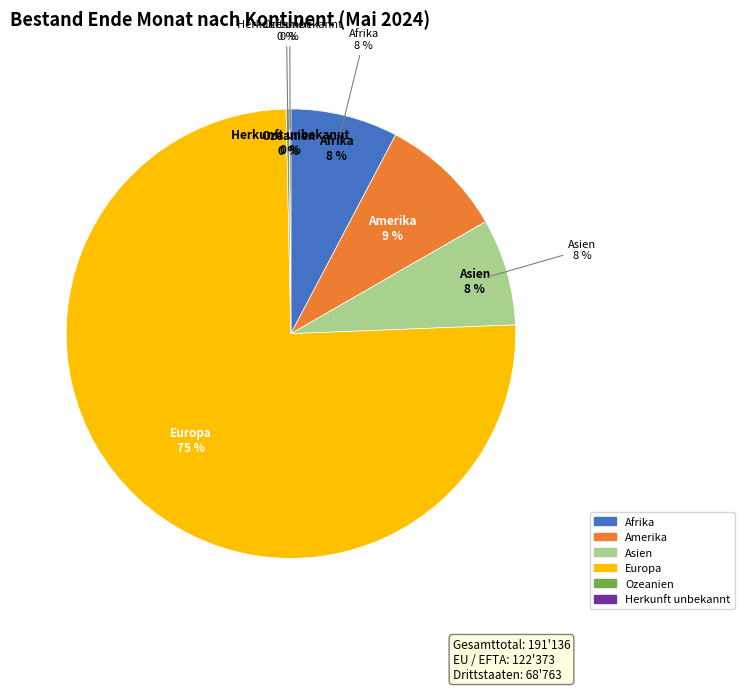

To the nearest percent, what portion does Amerika represent?

9%